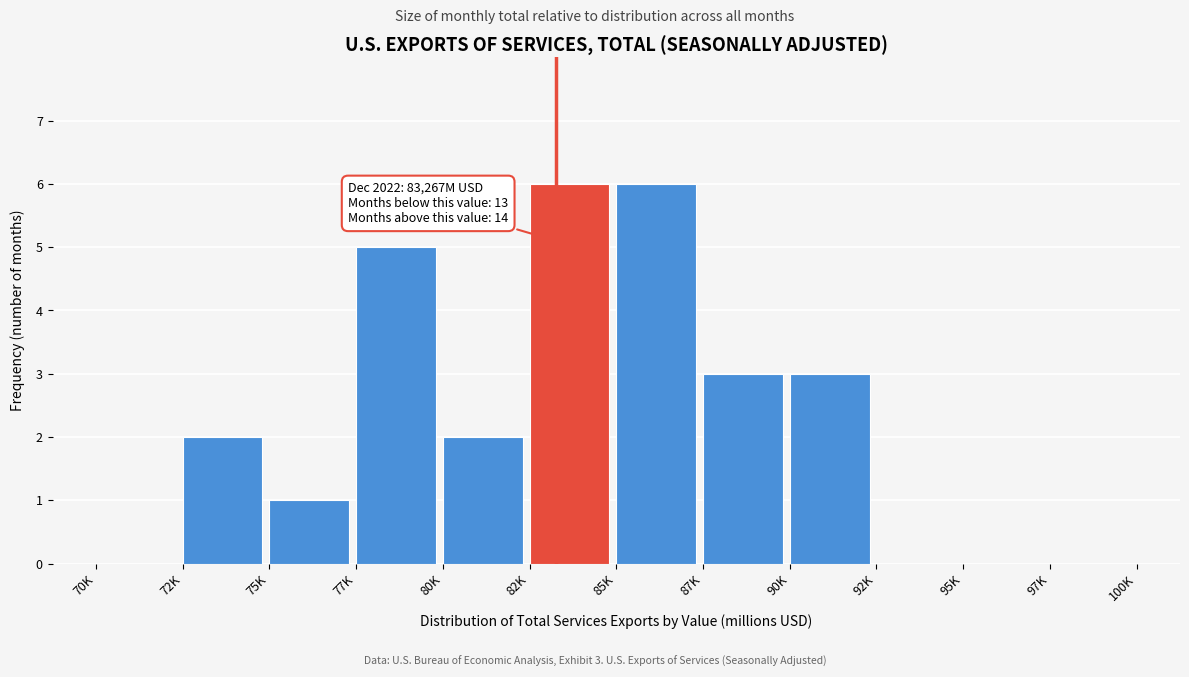

Reading left to right, extract all data points from this chart.

70K=0	72K=2	75K=1	77K=5	80K=2	82K=6	85K=6	87K=3	90K=3	92K=0	95K=0	97K=0